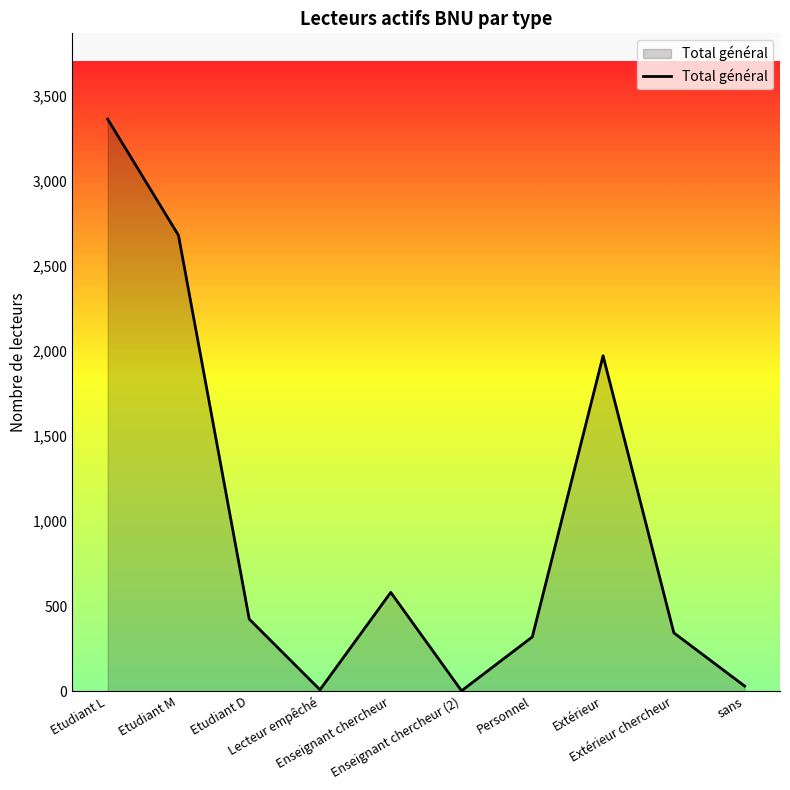

What is the maximum value shown in the chart?

3365